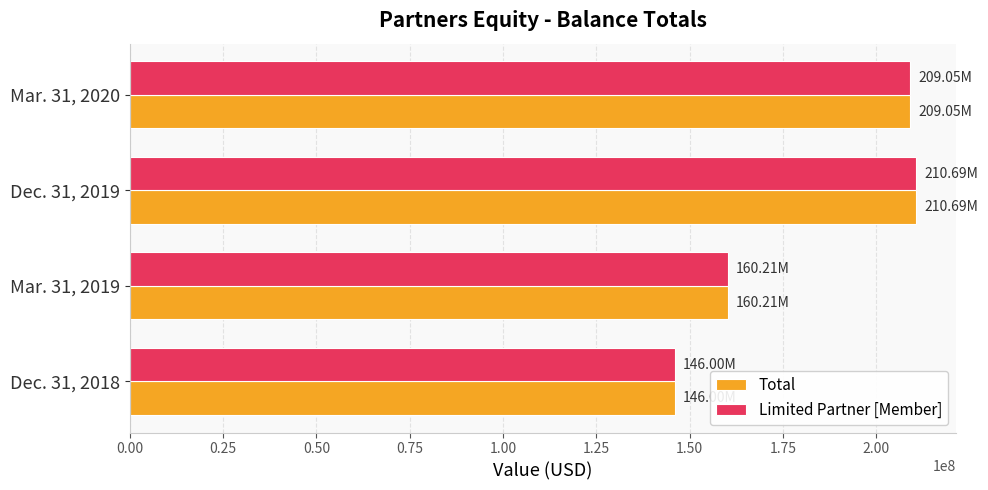

What is the spread (max minus min) of values at Mar. 31, 2020?

215